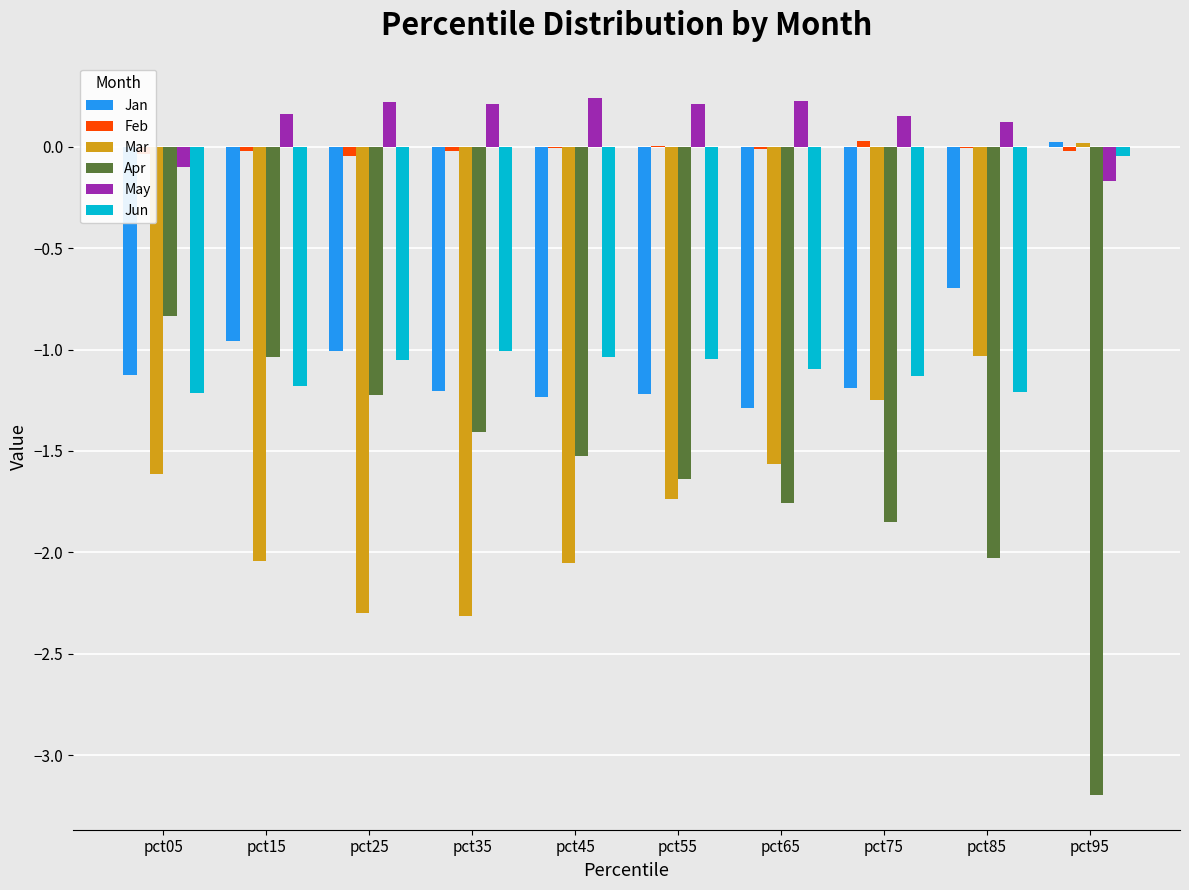

The value of Apr at pct15 is -1.0. True or false?

True